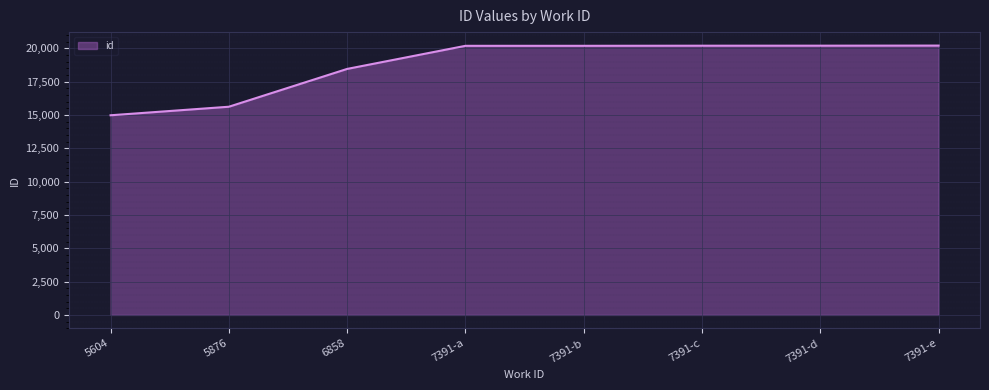

Where is the data nearest to the value 17590?

6858